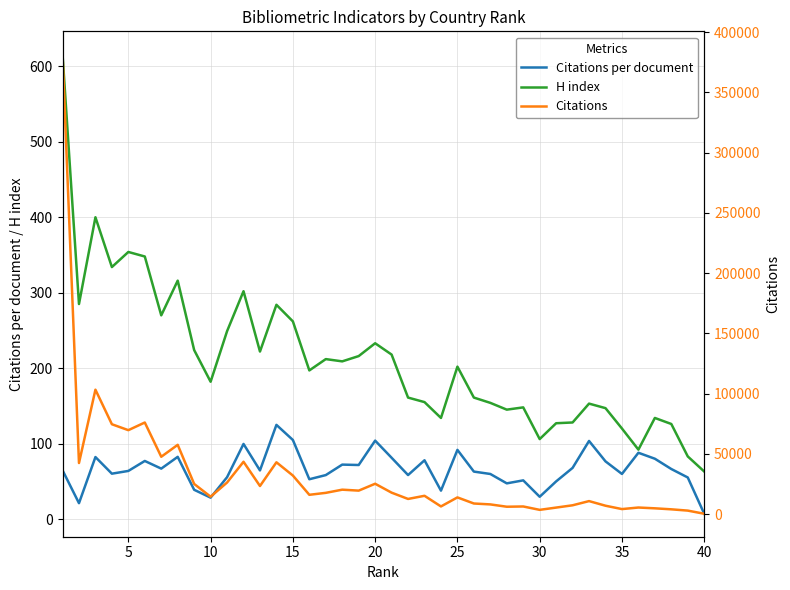

How many categories are shown in the chart?

40